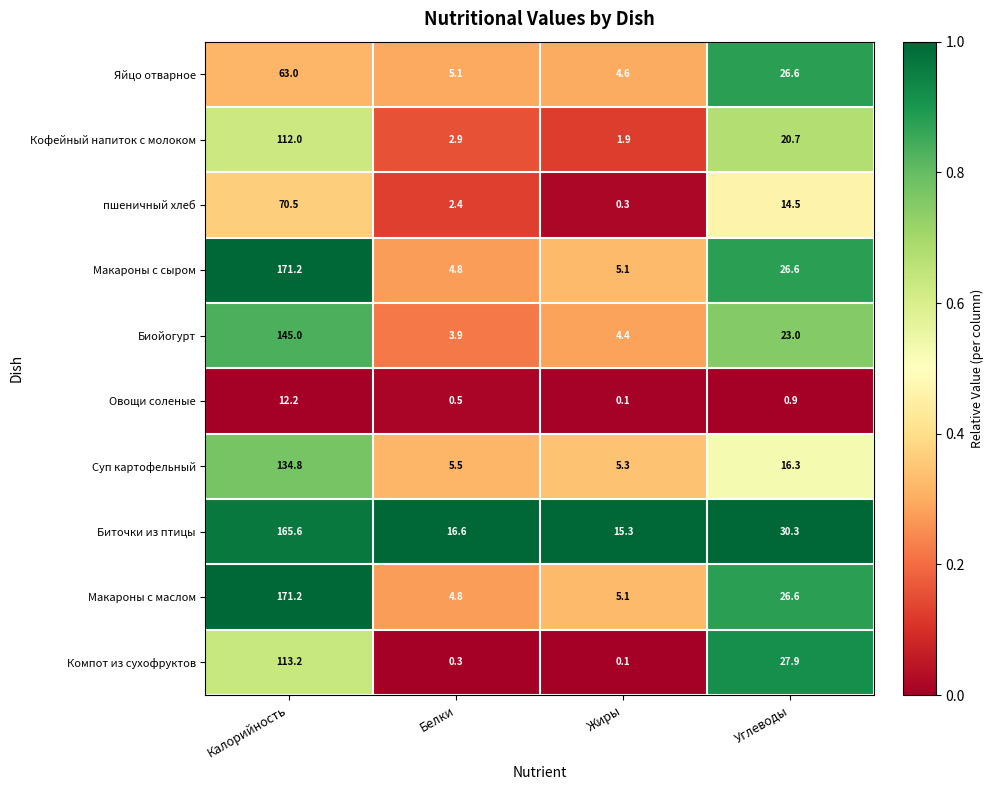

The value of Компот из сухофруктов at Углеводы is 19.2. True or false?

False